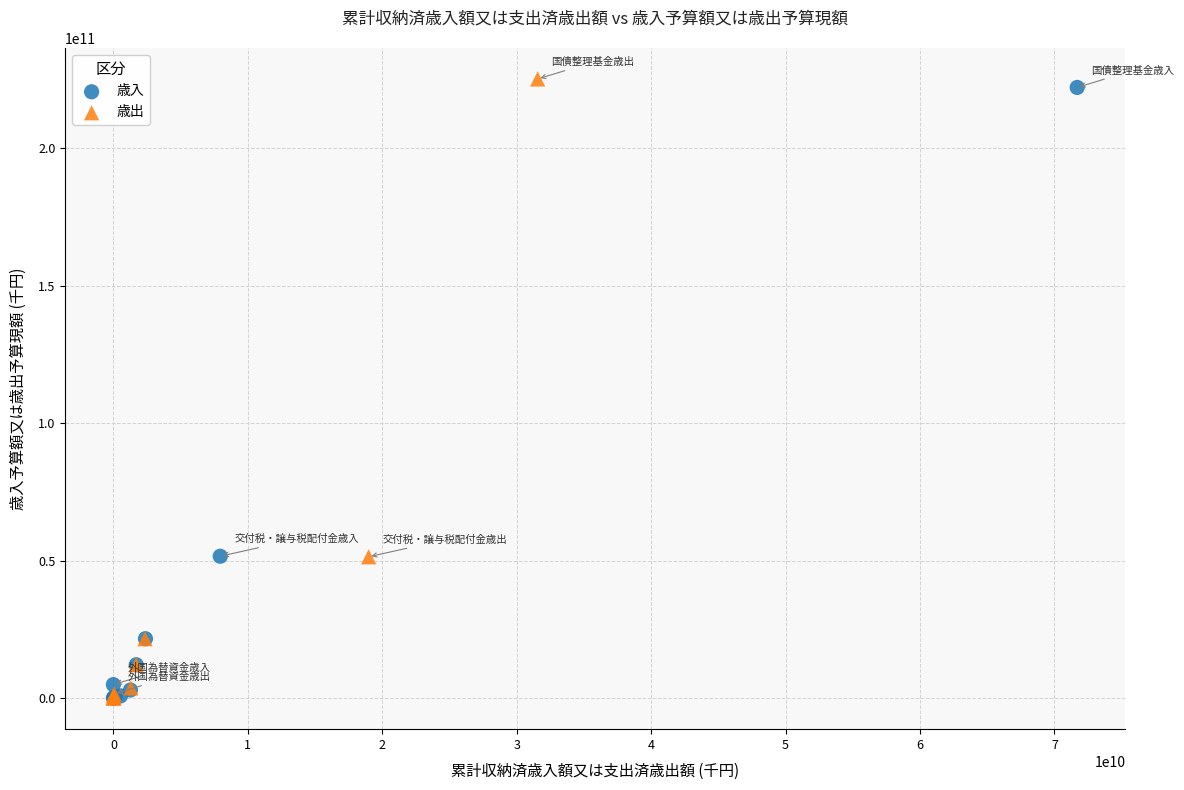

What are all the series names shown in the legend?

歳入, 歳出